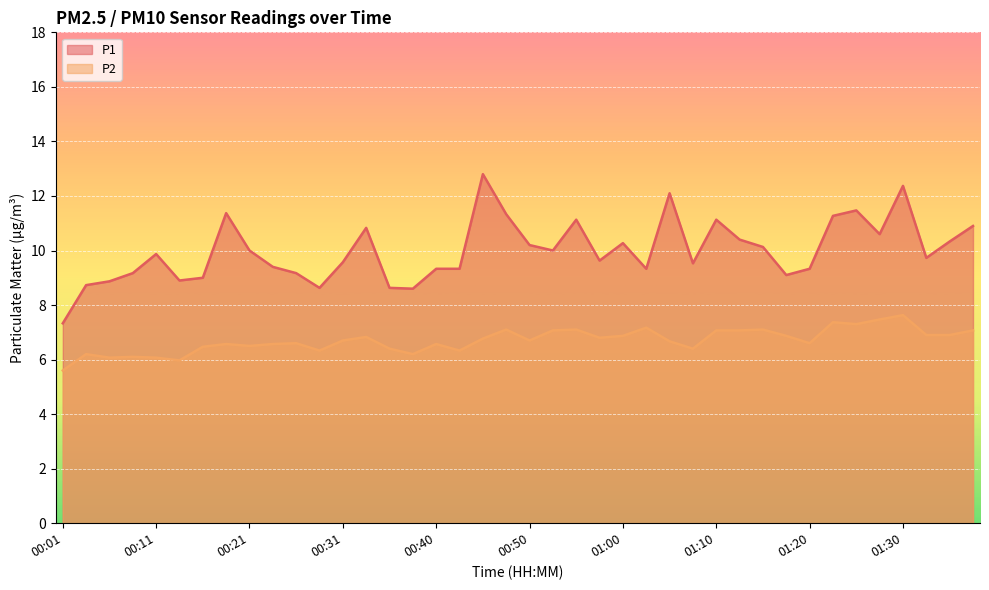

Which category has the lowest value in the P2 series?

00:01